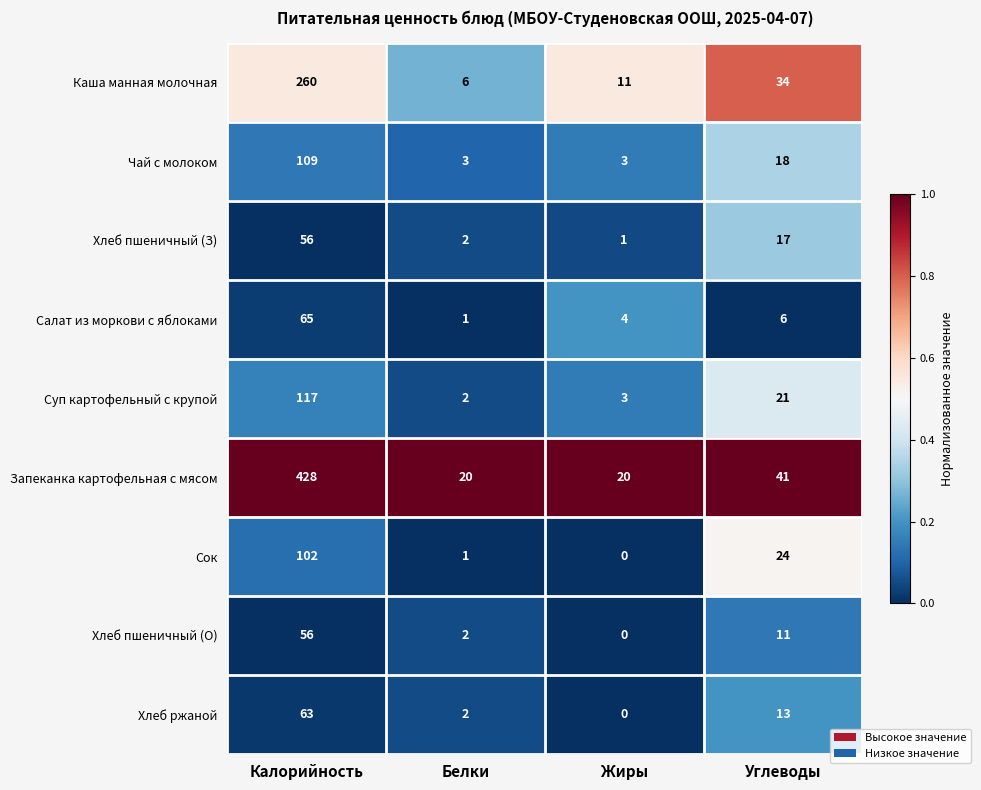

What is the difference between the highest and lowest values at Калорийность?

372